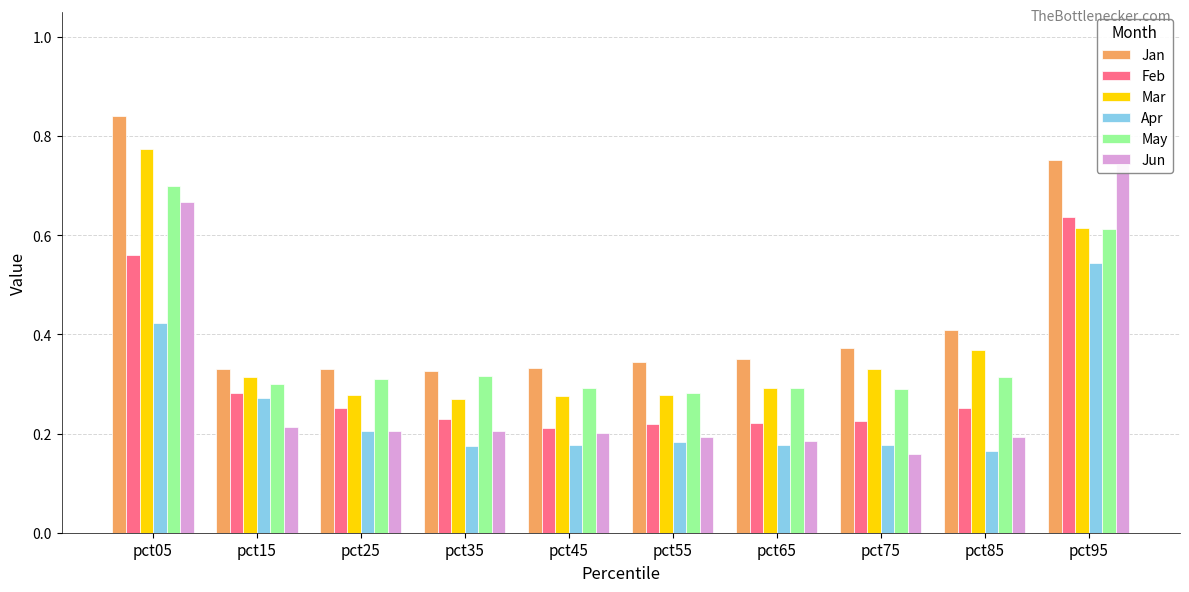

What is the difference between the maximum and minimum values in the Apr series?

0.4